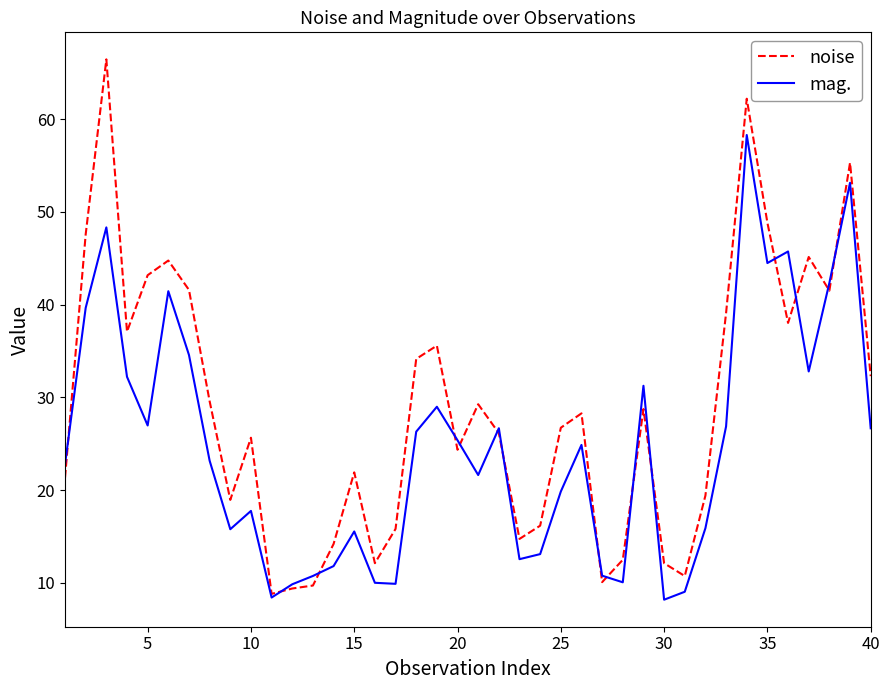

True or false: mag. and noise cross at least once.

True